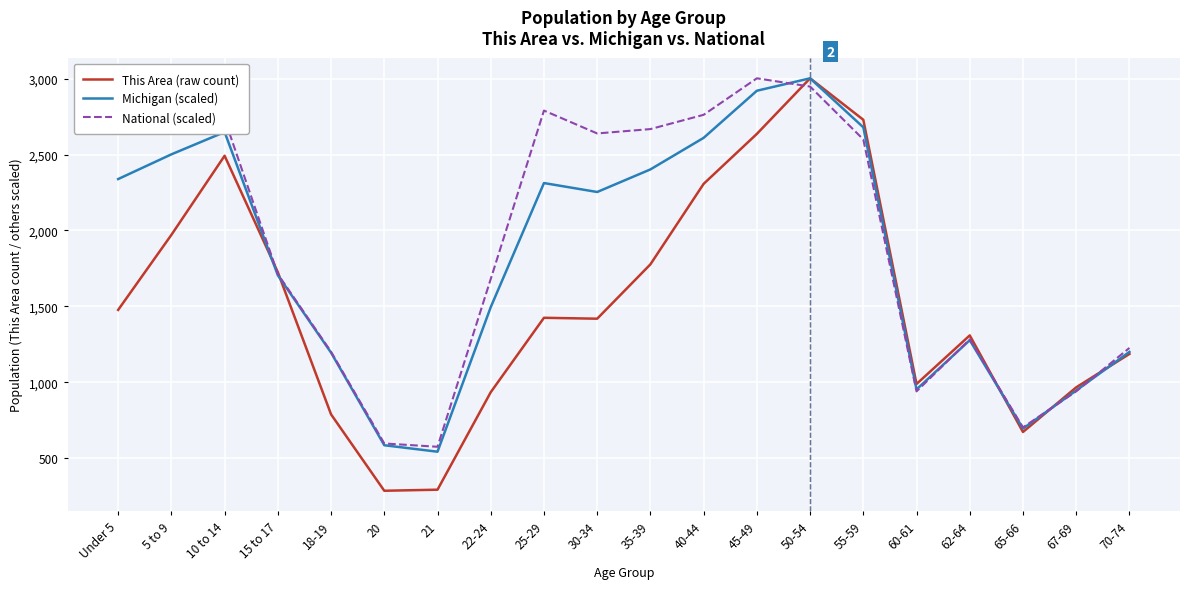

At how many categories does at least one series exceed 2820?

2